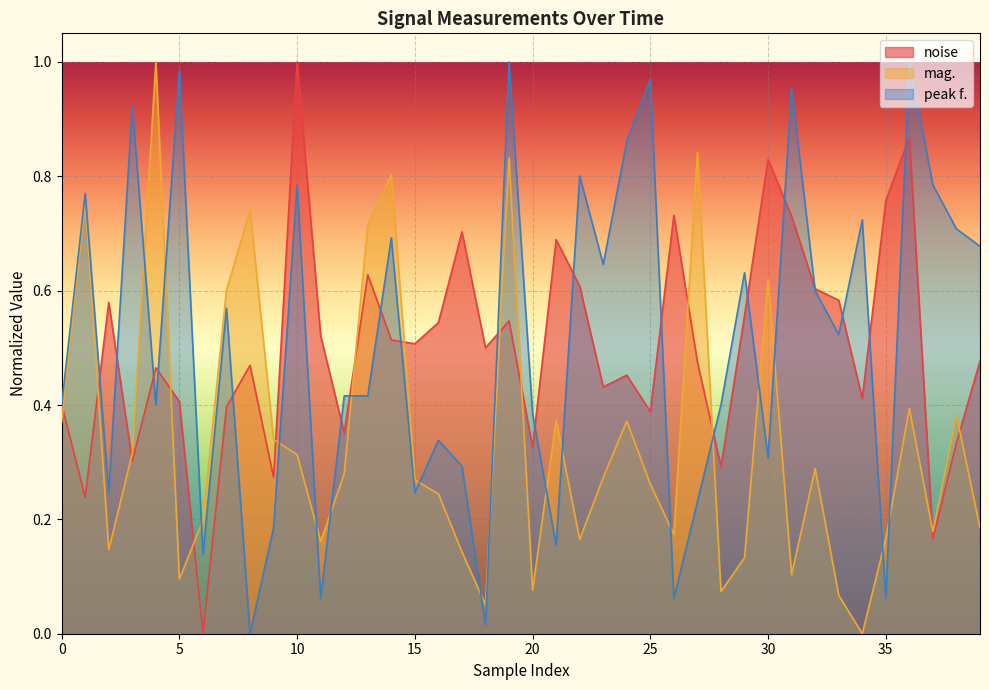

How many values in the peak f. series exceed 0?

39